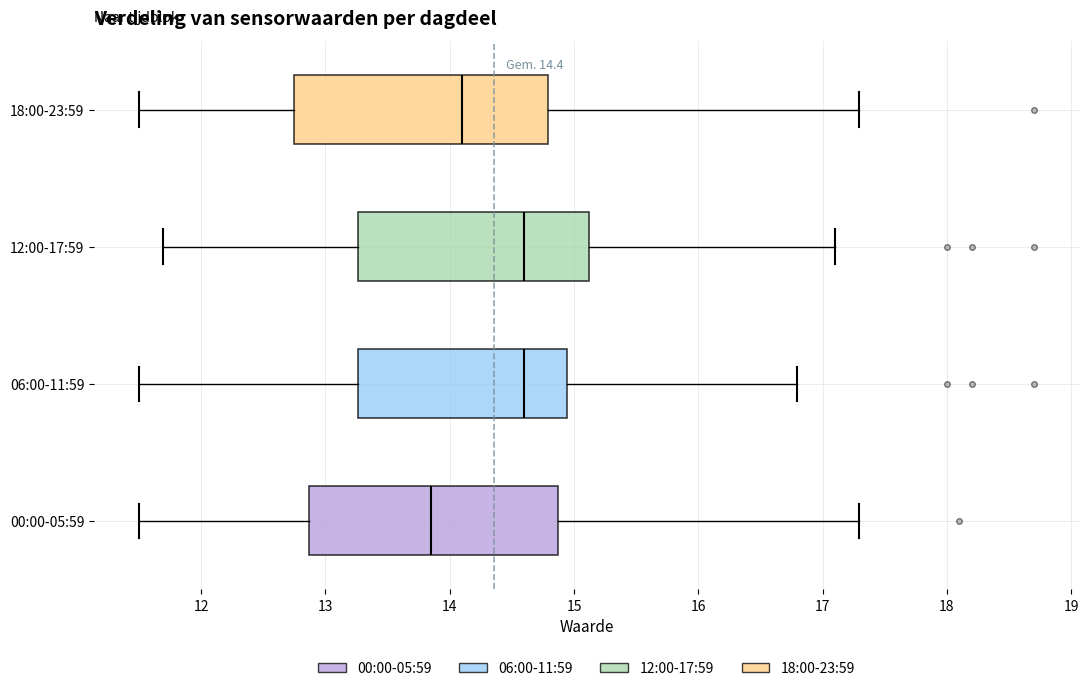

Which box has the furthest to the left median line?

00:00-05:59